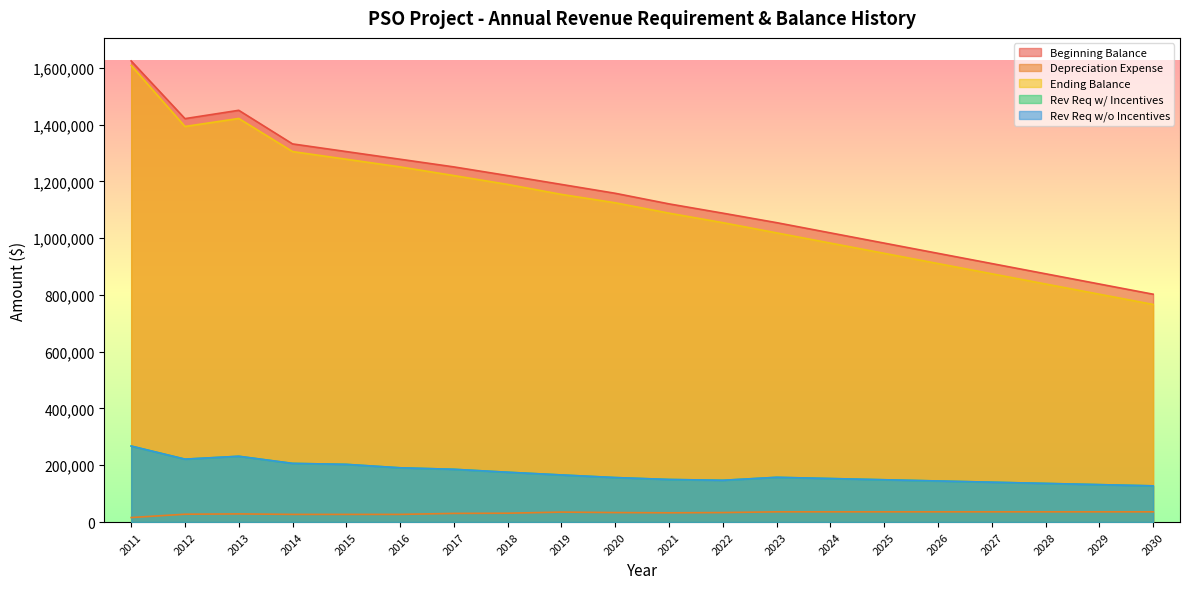

Which series has the largest total across all categories?

Beginning Balance